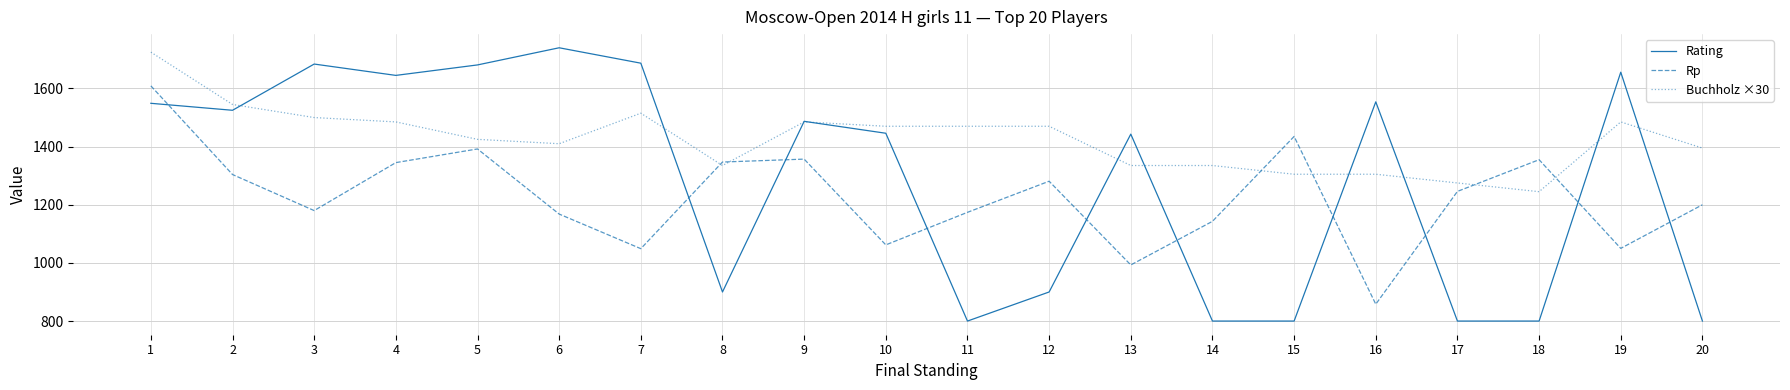

Which series ends up on top after the final intersection of Rp and Rating?

Rp